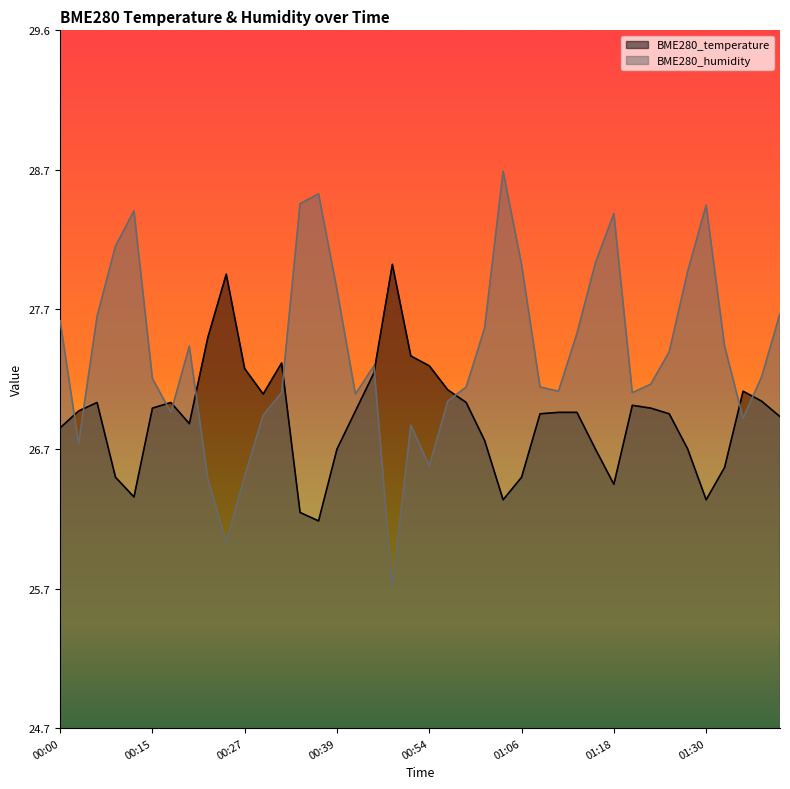

Which series has the widest spread of values?

BME280_humidity